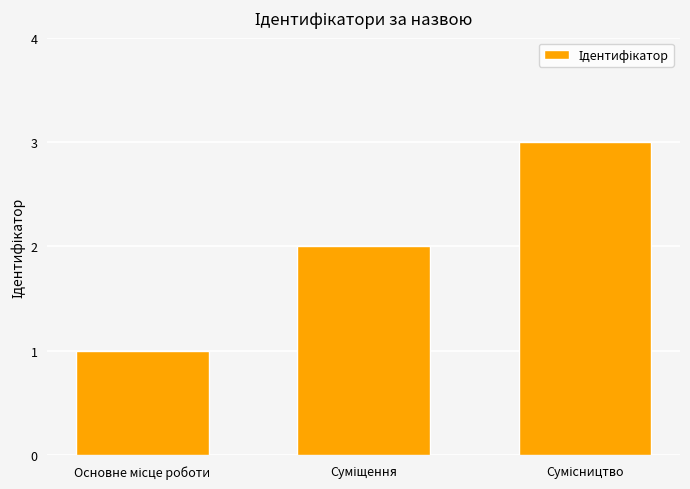

Are the bars grouped side by side (vs. stacked)?

No